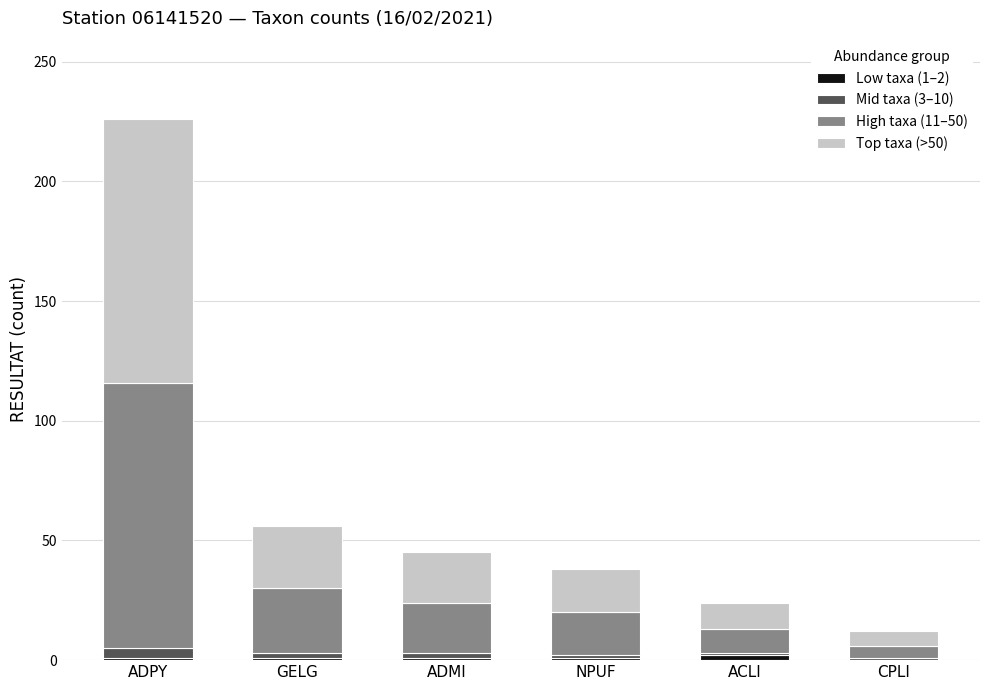

How many data points does each series have?

6